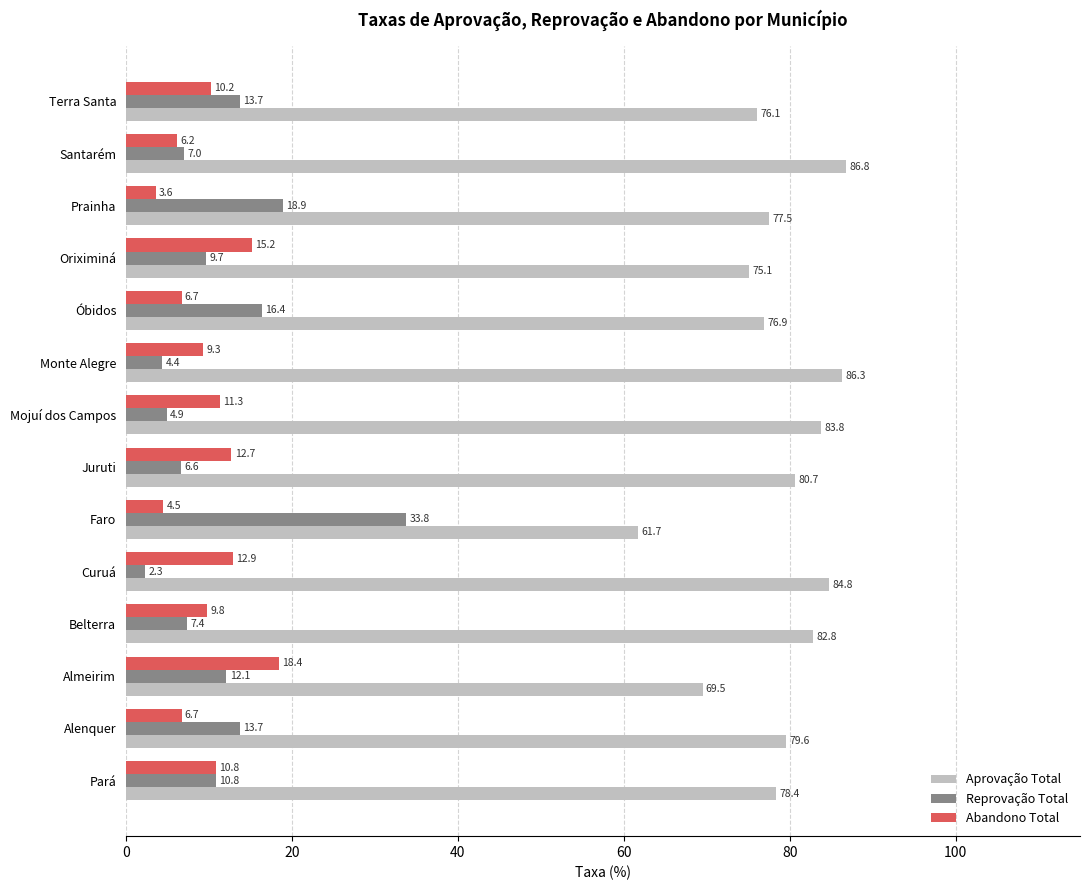

Count the number of data series in this chart.

3